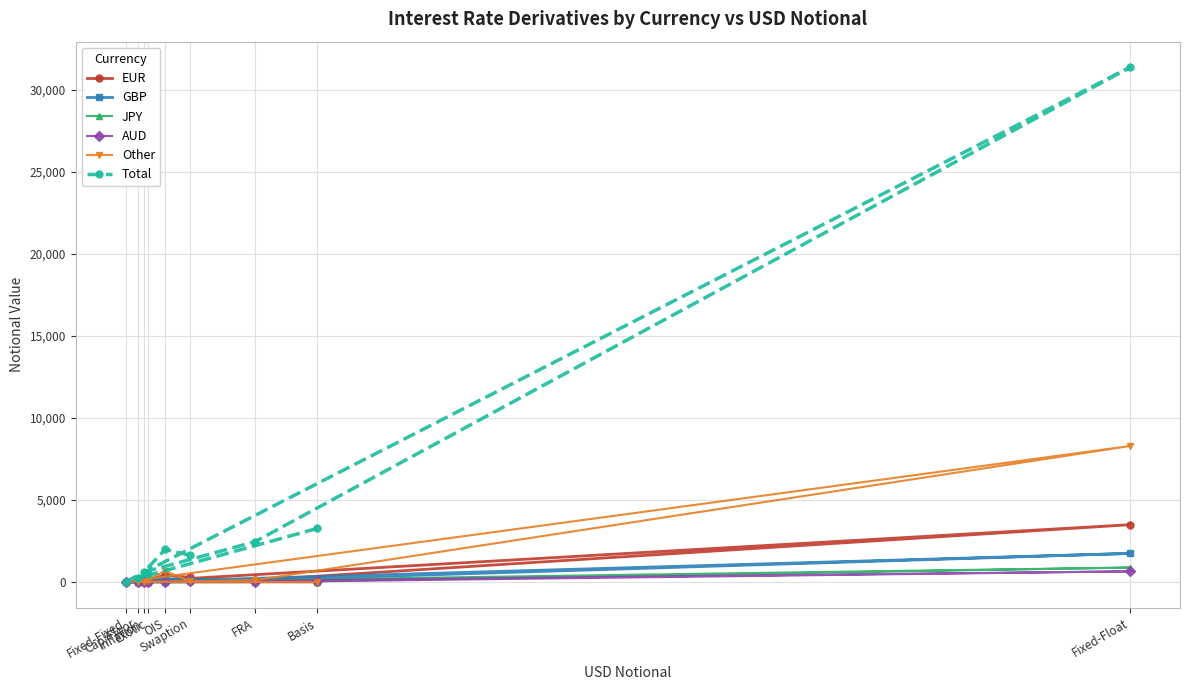

What is the maximum value shown in the chart?

31351